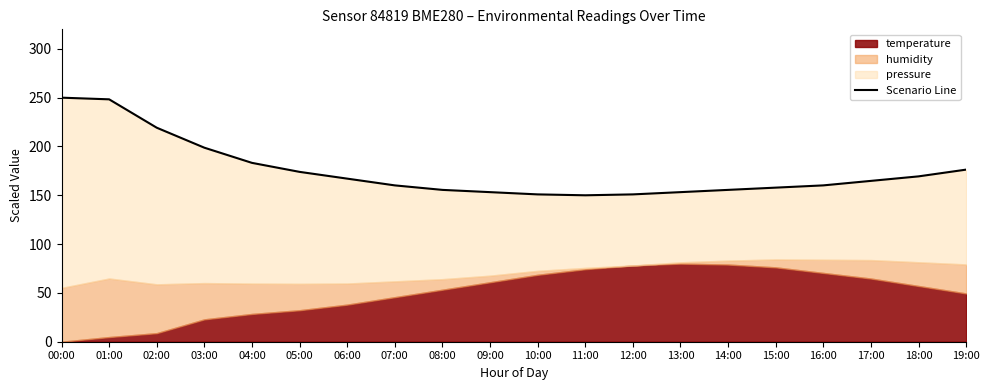

What position from the left is 11:00?

12